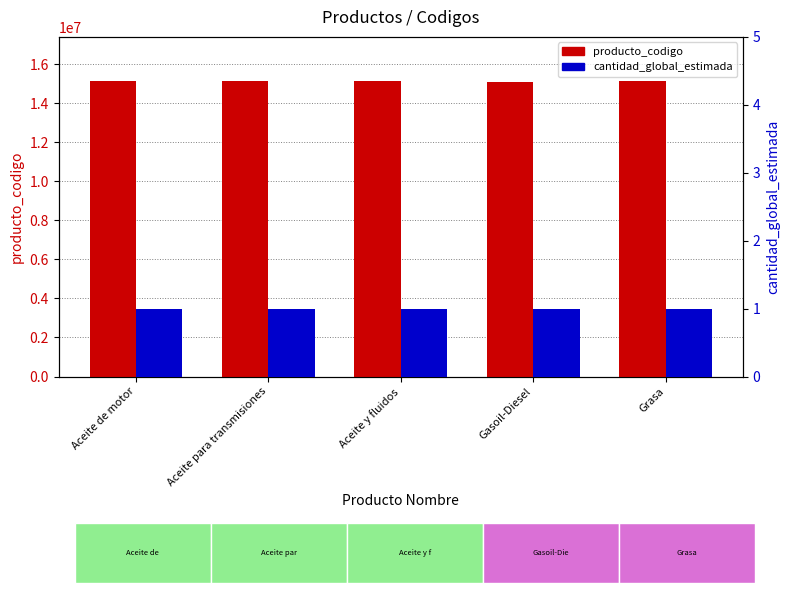

Does the chart contain stacked bars?

No